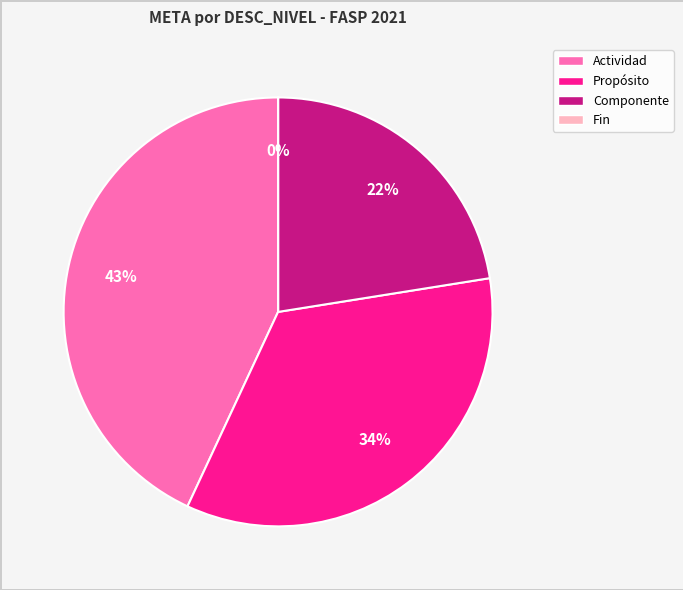

What percentage is the Propósito slice, to the nearest percent?

34%